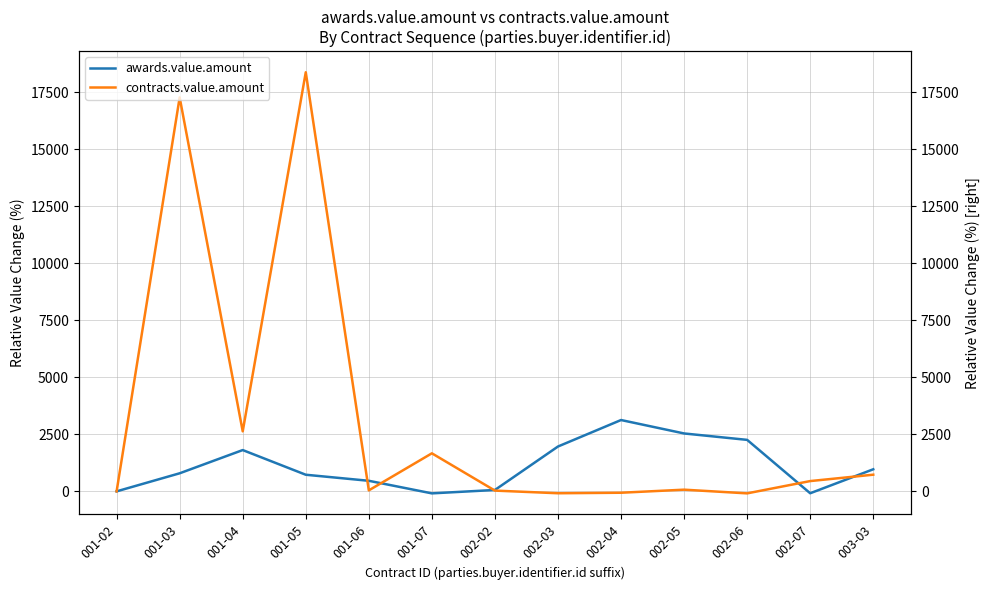

True or false: awards.value.amount has more than 0 points higher than both neighbors.

True